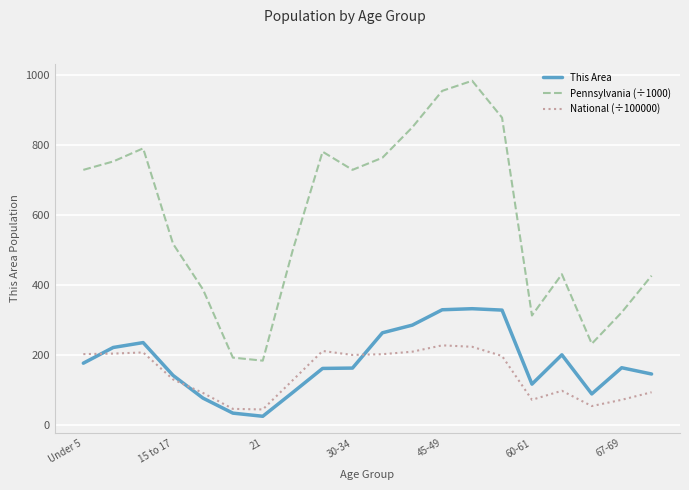

What is the difference between the maximum and minimum values in the This Area series?

308.0